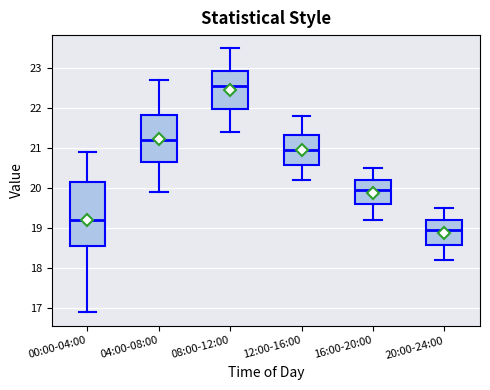

Where does the upper whisker of the box for 16:00-20:00 end on the y-axis? The values are not printed on the chart, so give them approximately, as read against the axis.

20.5